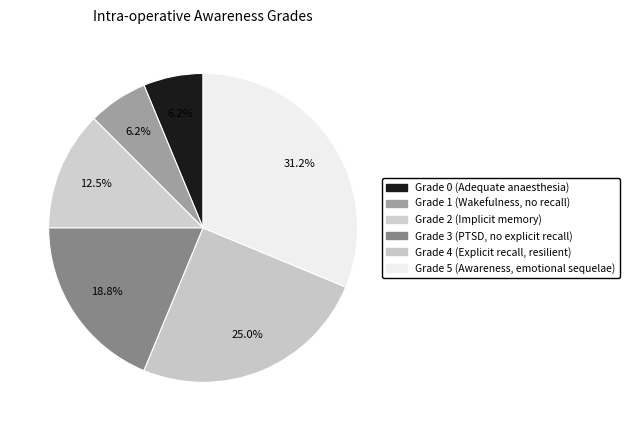

Rank the categories by value from highest to lowest.

Grade 5 (Awareness, emotional sequelae), Grade 4 (Explicit recall, resilient), Grade 3 (PTSD, no explicit recall), Grade 2 (Implicit memory), Grade 1 (Wakefulness, no recall), Grade 0 (Adequate anaesthesia)